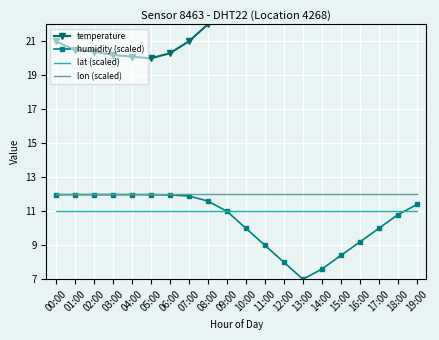

How many lines are shown in the chart?

4